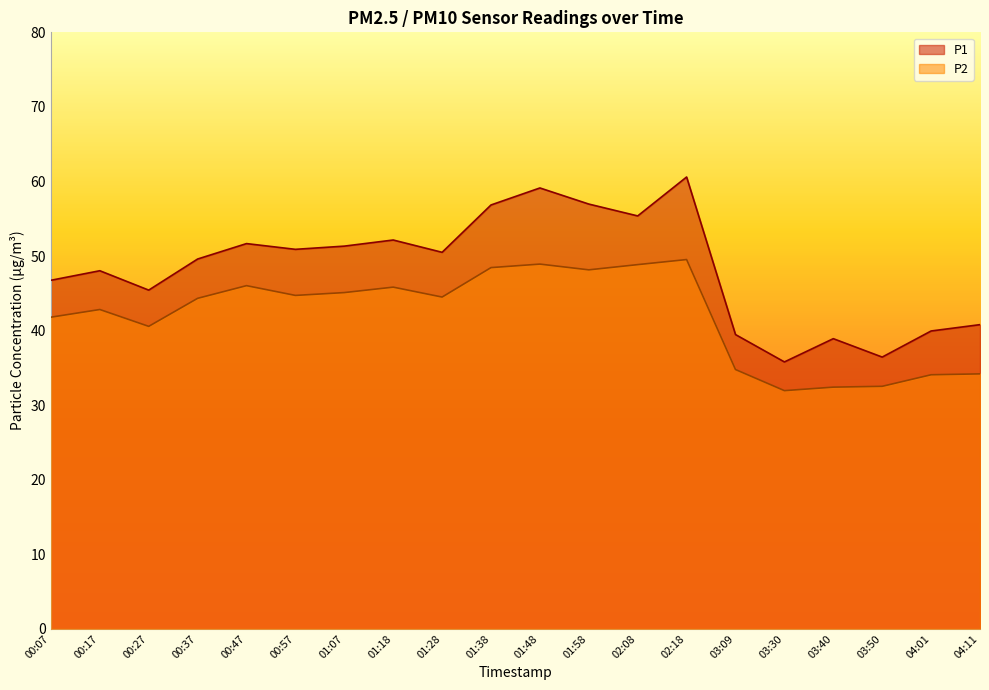

Reading right to left, extract all data points from this chart.

P1: 04:11=40.8	04:01=40.0	03:50=36.5	03:40=38.9	03:30=35.8	03:09=39.5	02:18=60.6	02:08=55.4	01:58=57.0	01:48=59.1	01:38=56.9	01:28=50.5	01:18=52.1	01:07=51.3	00:57=50.9	00:47=51.7	00:37=49.6	00:27=45.4	00:17=48.0	00:07=46.8
P2: 04:11=34.2	04:01=34.1	03:50=32.5	03:40=32.4	03:30=31.9	03:09=34.8	02:18=49.5	02:08=48.9	01:58=48.1	01:48=48.9	01:38=48.5	01:28=44.5	01:18=45.8	01:07=45.1	00:57=44.7	00:47=46.0	00:37=44.3	00:27=40.6	00:17=42.8	00:07=41.8